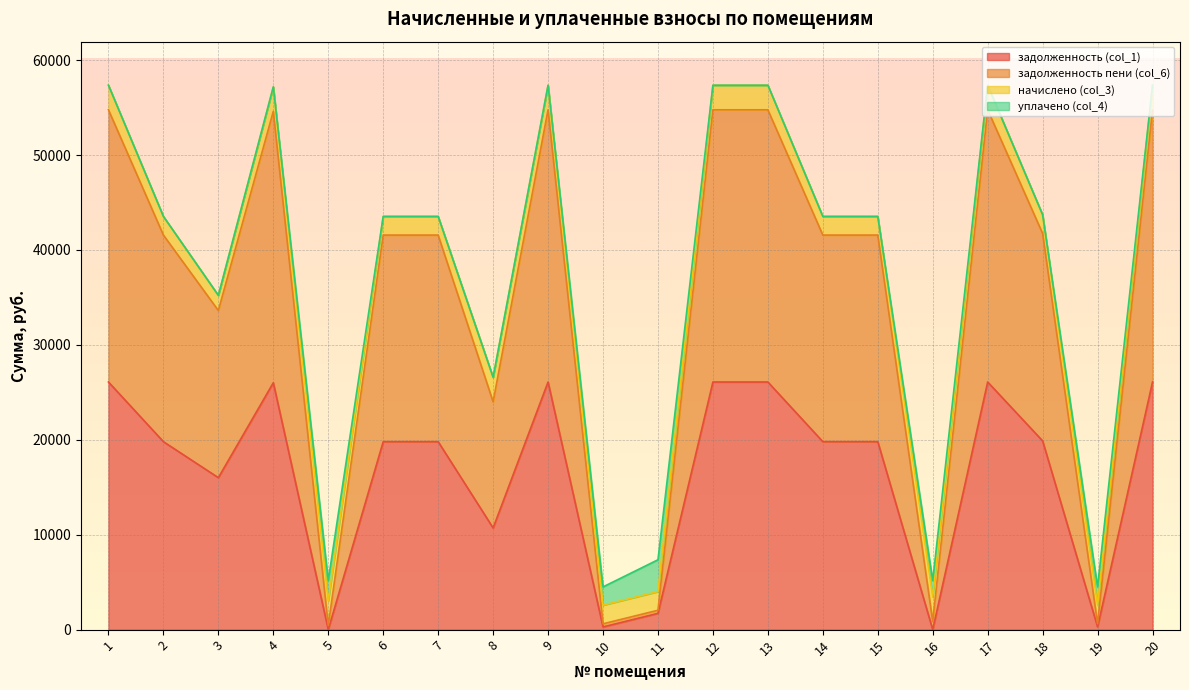

The value of задолженность (col_1) at 14 is 19801.2. True or false?

True